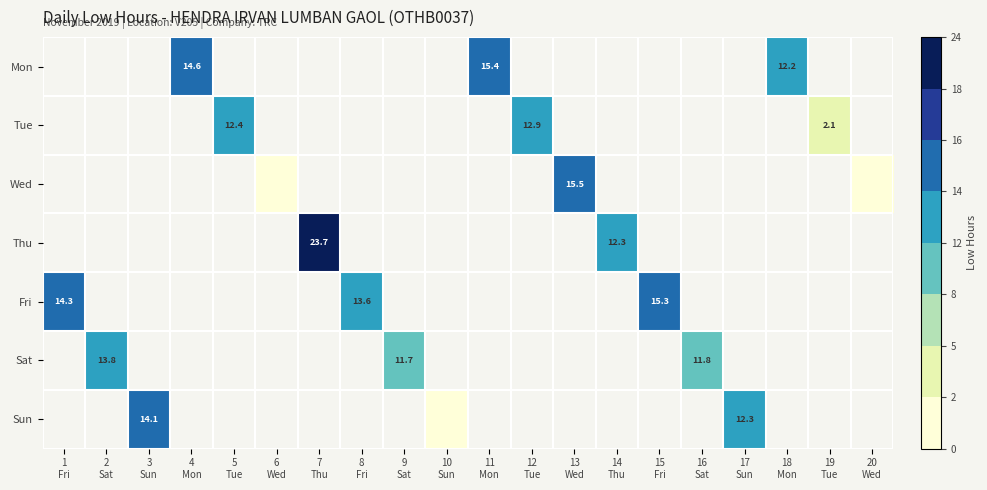

How many positive values does the Fri series have?

3